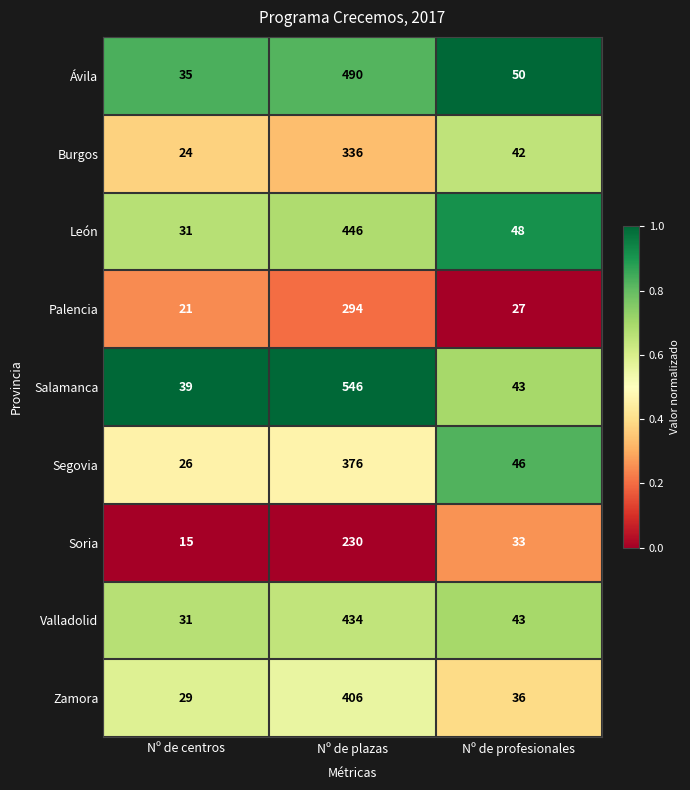

Which series has the largest total across all categories?

Salamanca